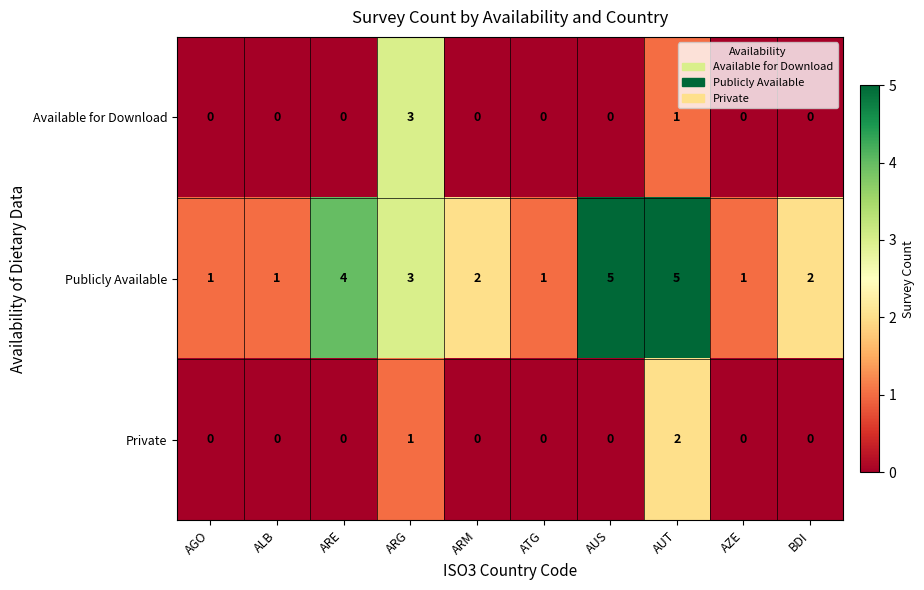

What is the sum of the Publicly Available values at AUT and AZE?

6